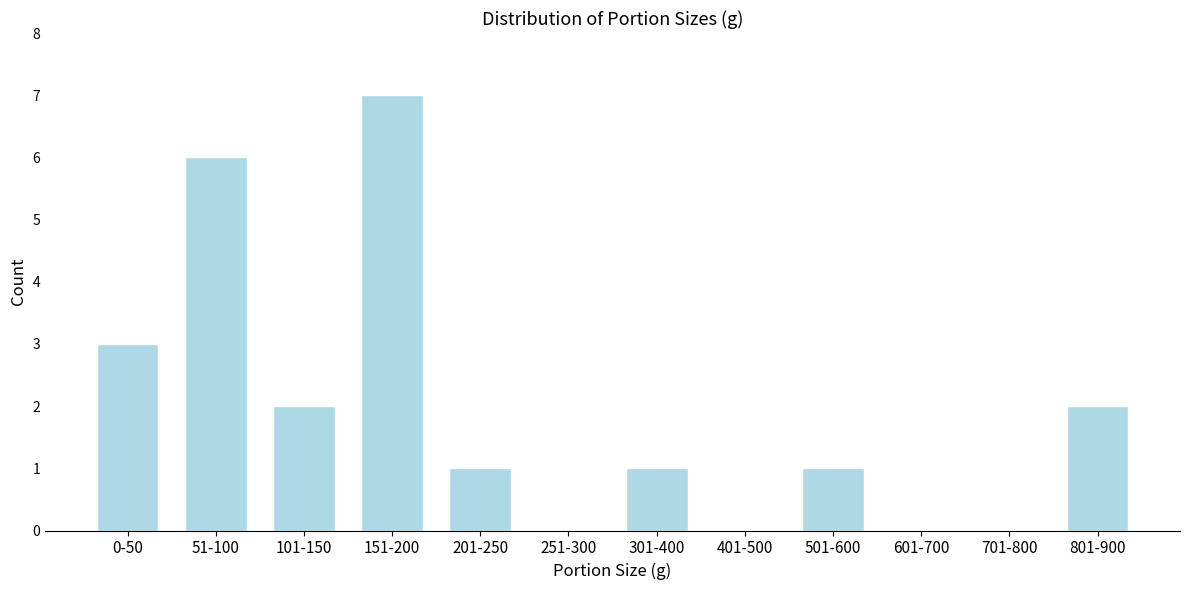

Reading left to right, transcribe all the data shown in this chart.

0-50=3	51-100=6	101-150=2	151-200=7	201-250=1	251-300=0	301-400=1	401-500=0	501-600=1	601-700=0	701-800=0	801-900=2